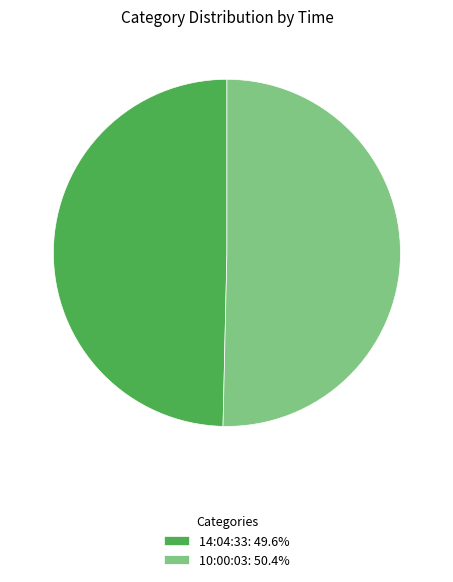

Does any single category account for the majority?

Yes